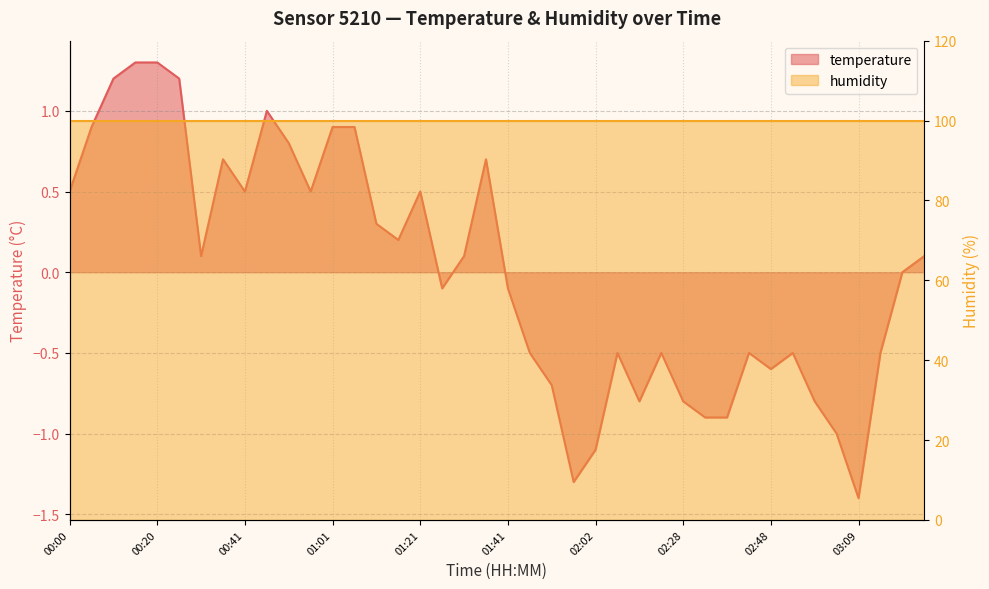

What is the label of the 11th point from the right?

02:33